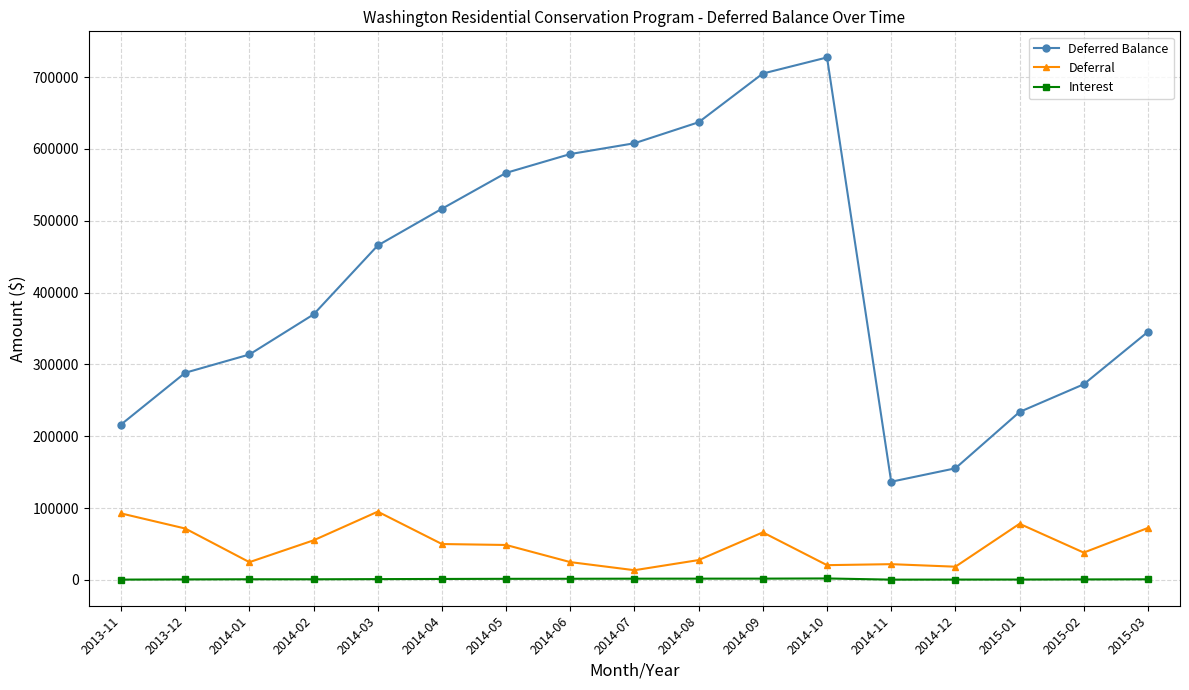

Which series changed the most between 2014-01 and 2014-11?

Deferred Balance